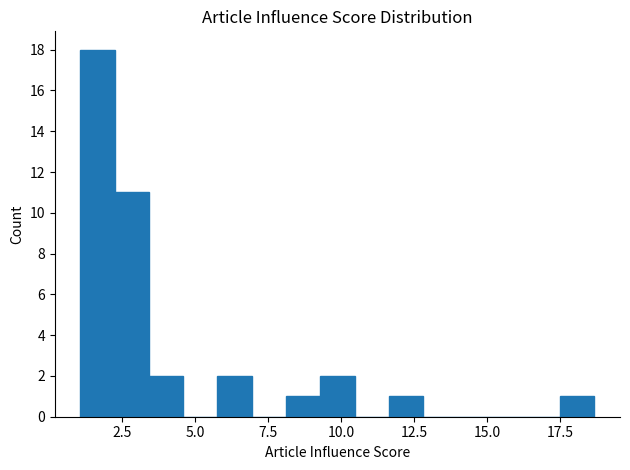

Read against the x-axis, roughly where is the centre of the tallest bar?

1.5